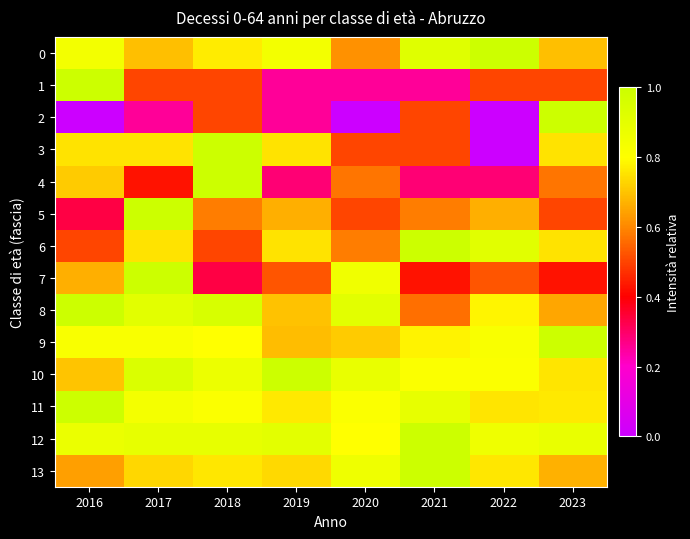

Reading left to right, list all the values displayed in this chart.

0: 2016=0.8	2017=0.7	2018=0.8	2019=0.8	2020=0.6	2021=0.9	2022=1.0	2023=0.7
1: 2016=1.0	2017=0.5	2018=0.5	2019=0.2	2020=0.2	2021=0.2	2022=0.5	2023=0.5
2: 2016=0.0	2017=0.2	2018=0.5	2019=0.2	2020=0.0	2021=0.5	2022=0.0	2023=1.0
3: 2016=0.8	2017=0.8	2018=1.0	2019=0.8	2020=0.5	2021=0.5	2022=0.0	2023=0.8
4: 2016=0.7	2017=0.4	2018=1.0	2019=0.3	2020=0.6	2021=0.3	2022=0.3	2023=0.6
5: 2016=0.3	2017=1.0	2018=0.6	2019=0.7	2020=0.5	2021=0.6	2022=0.7	2023=0.5
6: 2016=0.5	2017=0.8	2018=0.5	2019=0.8	2020=0.6	2021=1.0	2022=0.9	2023=0.8
7: 2016=0.7	2017=1.0	2018=0.3	2019=0.5	2020=0.9	2021=0.4	2022=0.5	2023=0.4
8: 2016=1.0	2017=0.9	2018=1.0	2019=0.7	2020=0.9	2021=0.6	2022=0.8	2023=0.7
9: 2016=0.8	2017=0.8	2018=0.8	2019=0.7	2020=0.7	2021=0.8	2022=0.8	2023=1.0
10: 2016=0.7	2017=0.9	2018=0.9	2019=1.0	2020=0.9	2021=0.8	2022=0.8	2023=0.8
11: 2016=1.0	2017=0.8	2018=0.8	2019=0.8	2020=0.8	2021=0.9	2022=0.8	2023=0.8
12: 2016=0.9	2017=0.9	2018=0.9	2019=0.9	2020=0.8	2021=1.0	2022=0.9	2023=0.9
13: 2016=0.6	2017=0.7	2018=0.8	2019=0.7	2020=0.9	2021=1.0	2022=0.8	2023=0.7